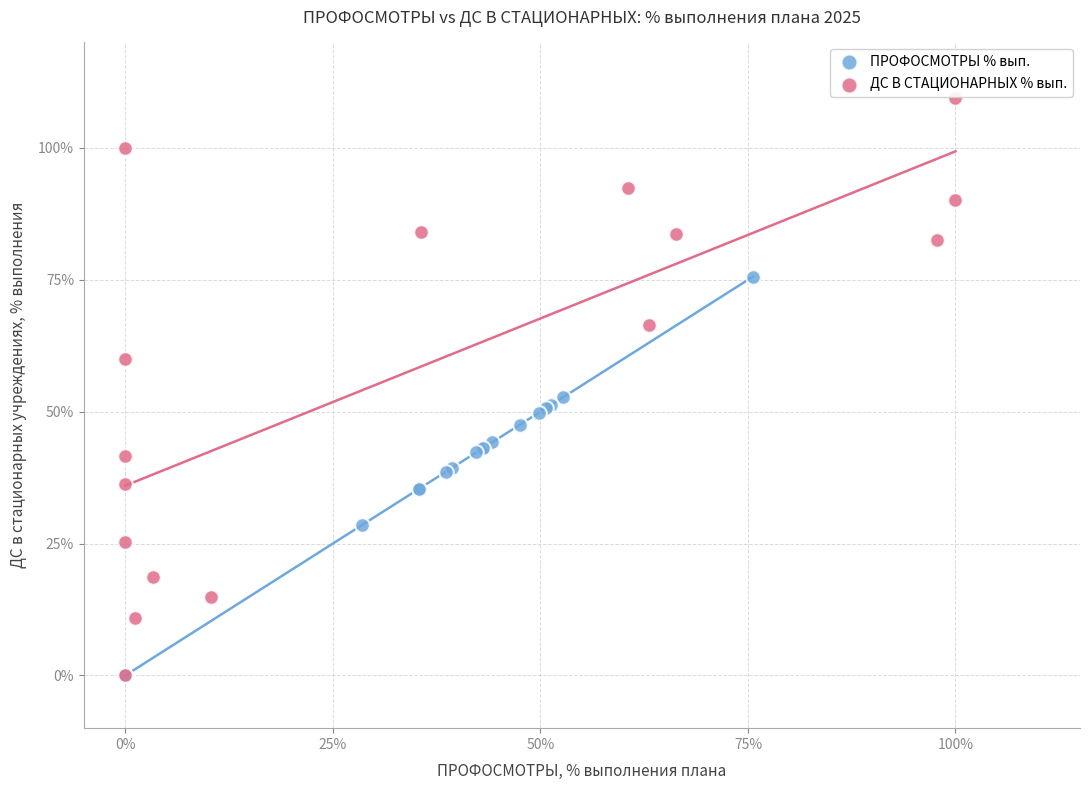

Which series has the largest Y range (max minus min)?

ДС В СТАЦИОНАРНЫХ % вып.